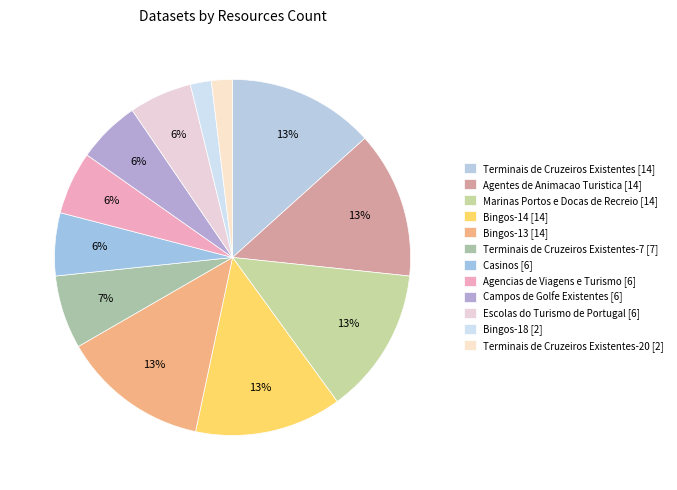

What is the smallest slice in the pie chart?

Bingos-18 [2]